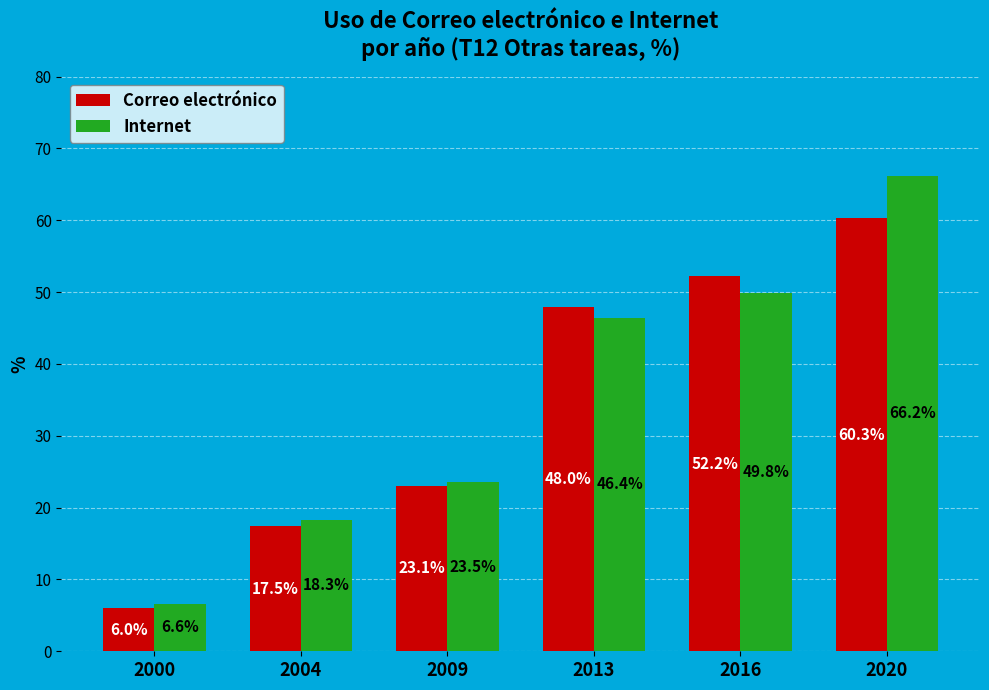

List the series in order of their overall mean, lowest first.

Correo electrónico, Internet